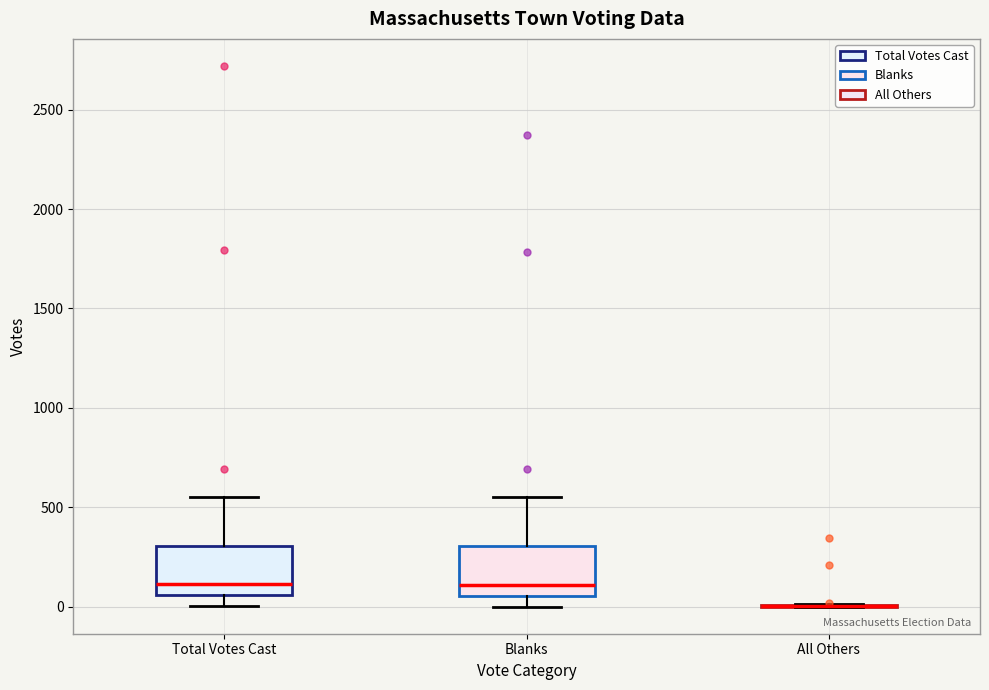

Where is the lower edge of the box for Blanks on the y-axis? The values are not printed on the chart, so give them approximately, as read against the axis.

50